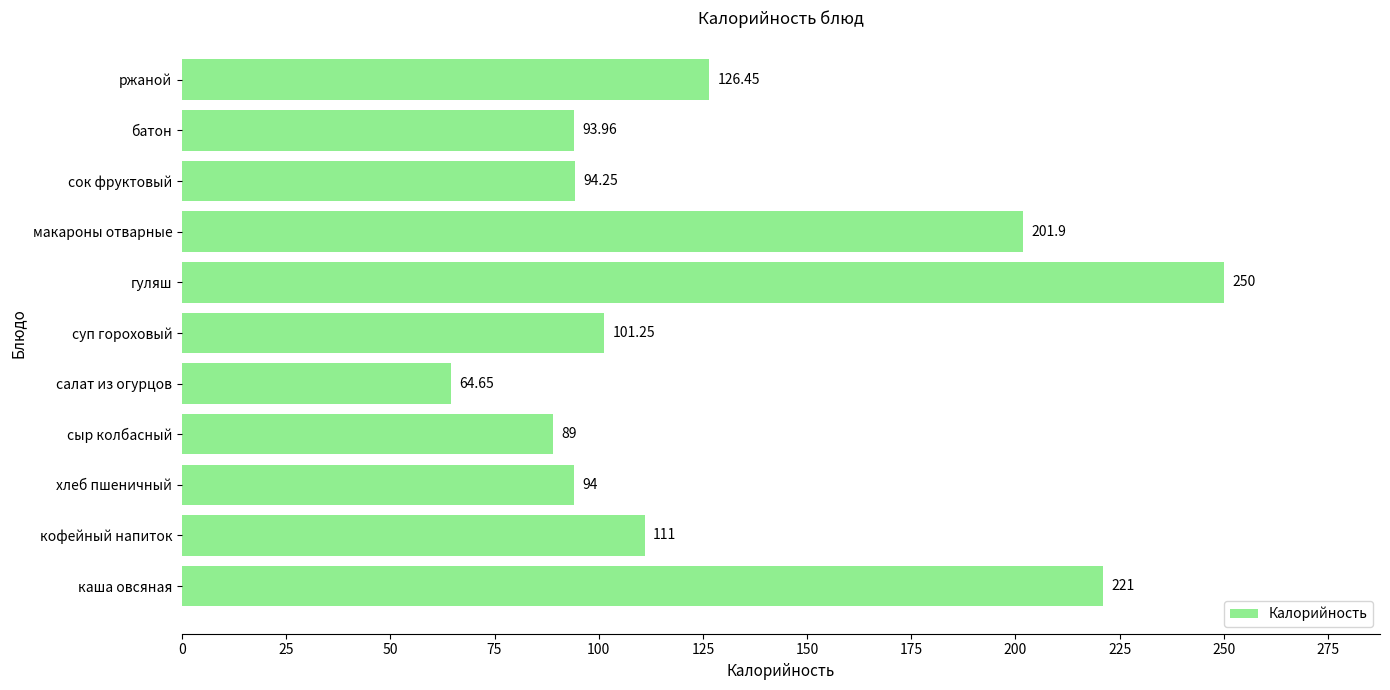

Which has a higher value, сок фруктовый or хлеб пшеничный?

сок фруктовый